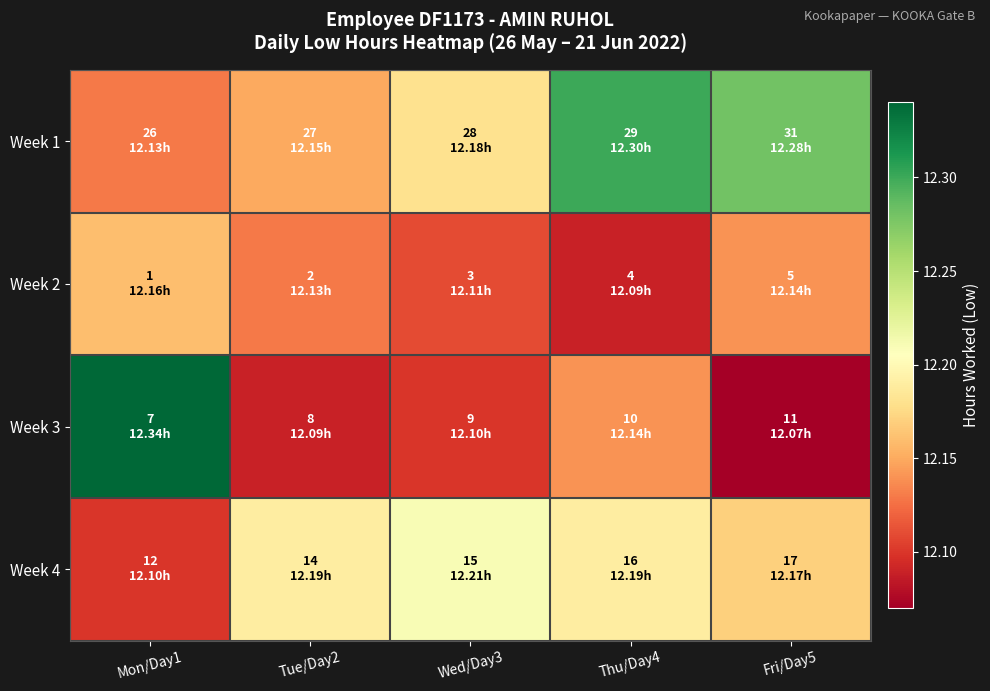

What is the total value across all series at Mon/Day1?

48.7